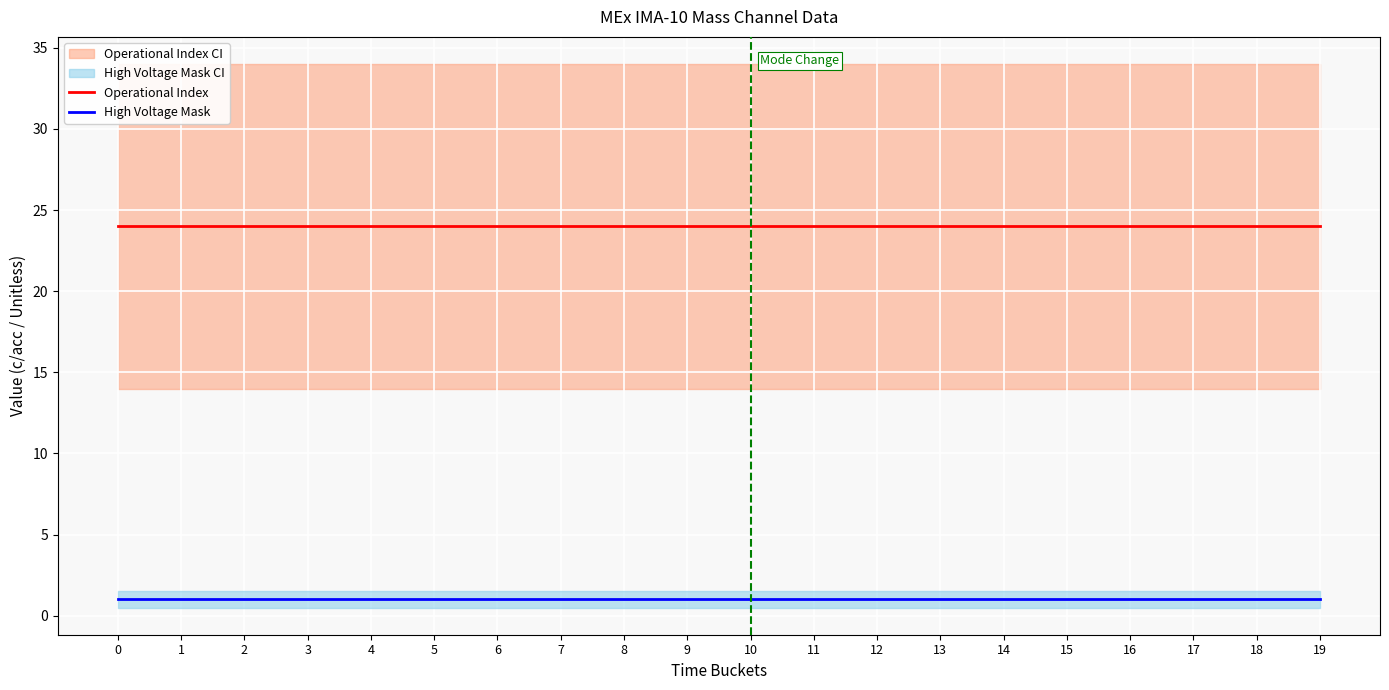

How many lines are shown in the chart?

2